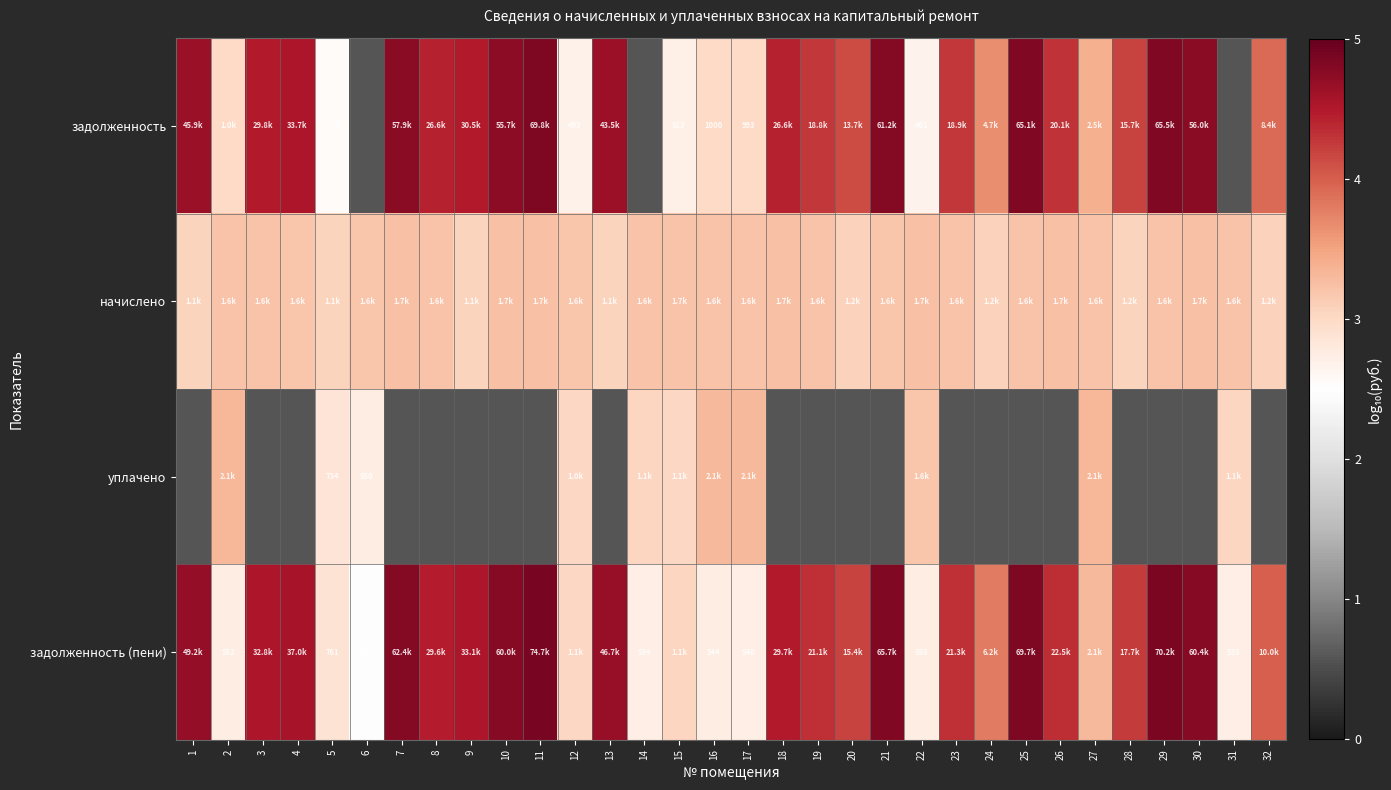

Which series has the largest total across all categories?

задолженность (пени)